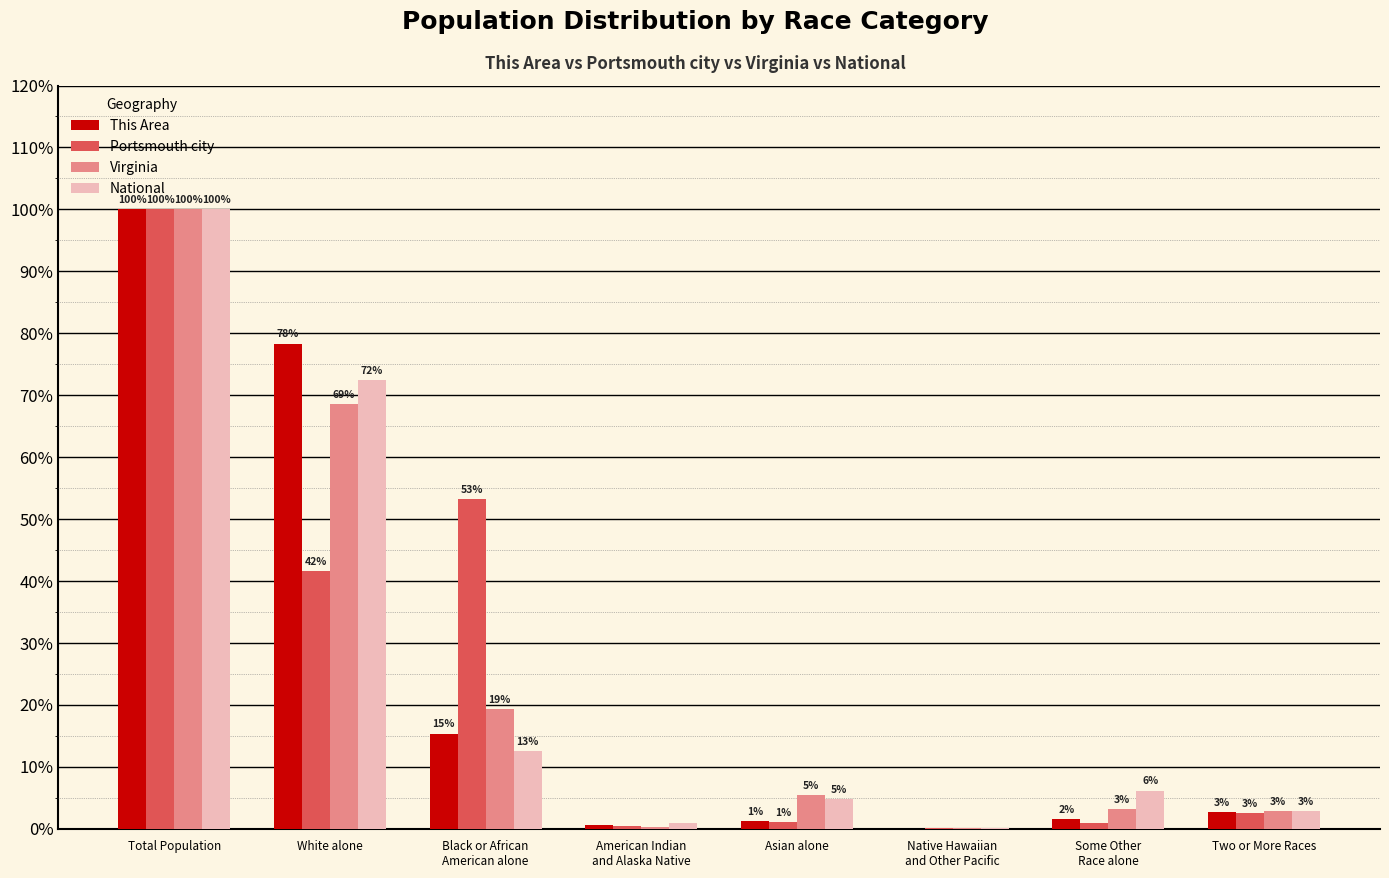

What are all the series names shown in the legend?

This Area, Portsmouth city, Virginia, National